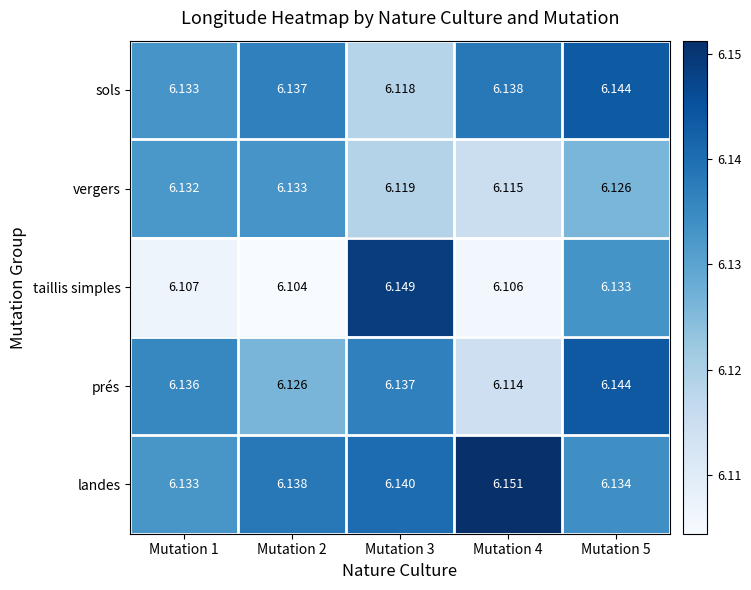

Which series has the largest total across all categories?

landes